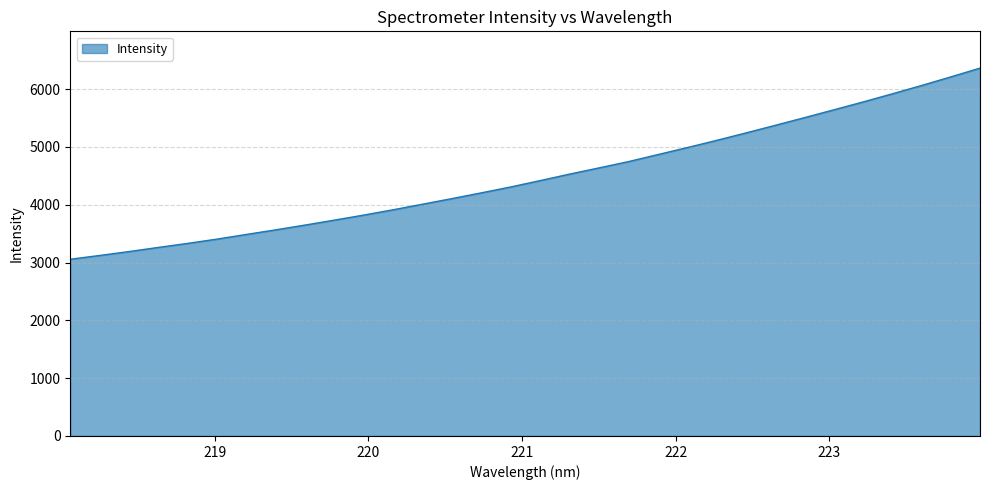

Reading right to left, list all the values displayed in this chart.

6362.5	6210.3	6061.1	5917.0	5775.8	5639.5	5504.1	5371.0	5239.4	5110.8	4986.4	4865.5	4744.2	4635.9	4528.9	4416.8	4307.3	4205.5	4106.3	4009.4	3913.3	3821.6	3734.1	3648.5	3565.9	3486.3	3405.5	3331.3	3261.6	3189.6	3122.1	3056.9